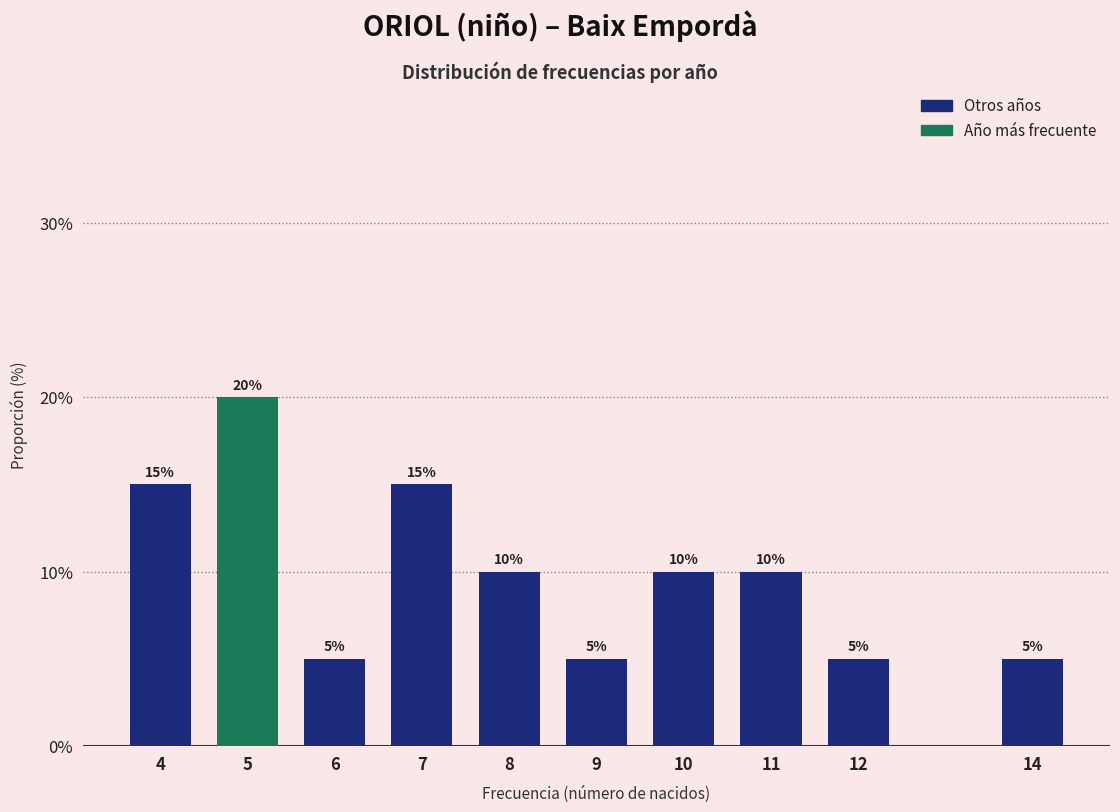

Reading left to right, extract all data points from this chart.

15	20	5	15	10	5	10	10	5	5